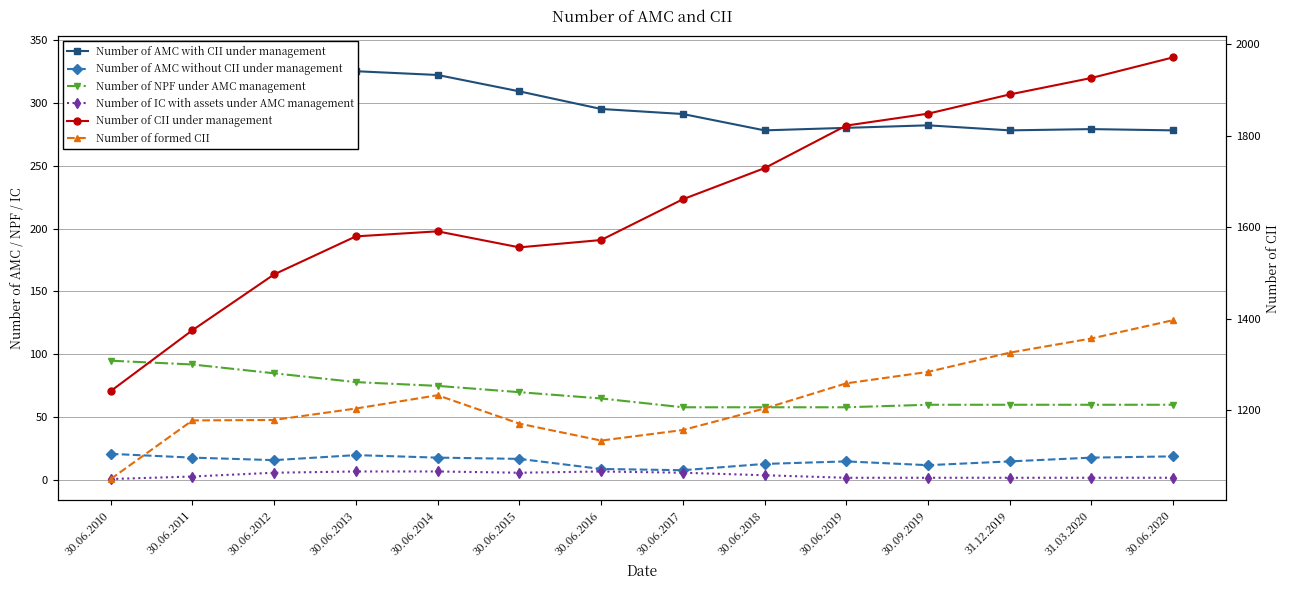

Is it true that Number of AMC with CII under management equals 459 at 30.06.2015?

False